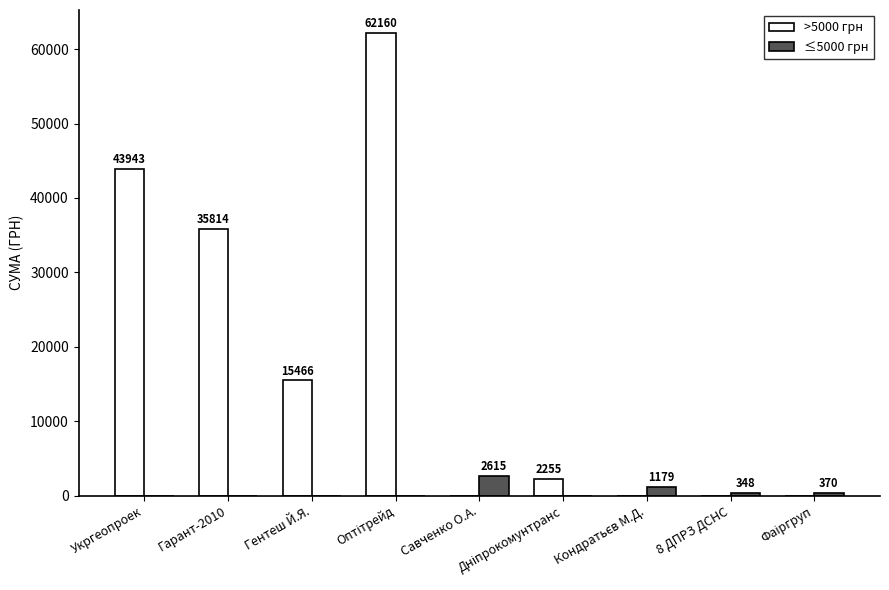

The >5000 грн series shows -21828.0 at 8 ДПРЗ ДСНС. True or false?

False